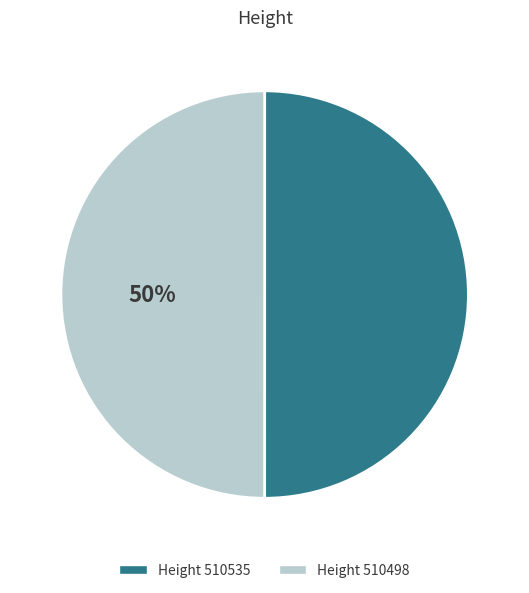

What is the ratio of the value at Height 510535 to the value at Height 510498?

1.0